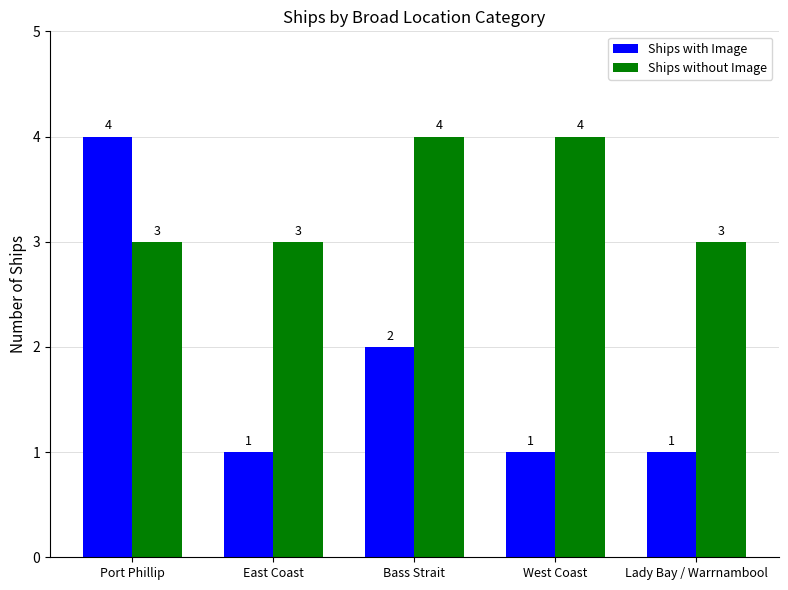

True or false: Ships with Image has a value of 1 at East Coast.

True